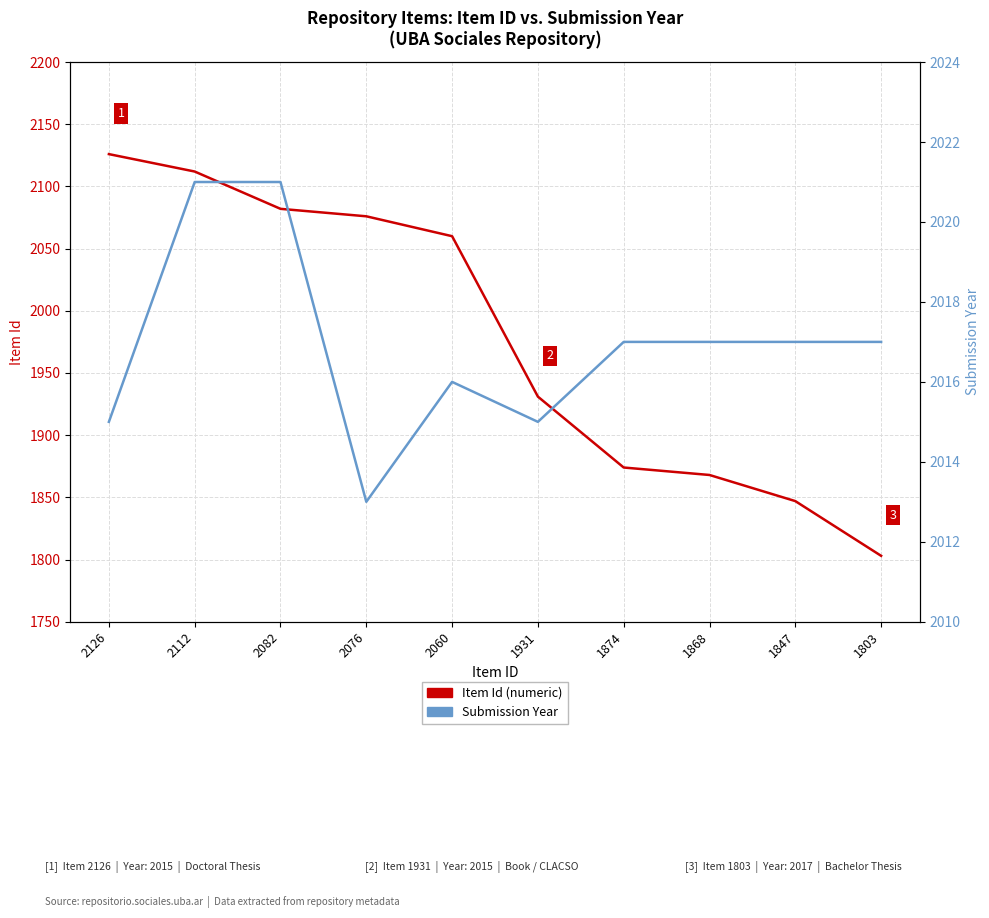

At which label does Item Id reach its minimum?

1803